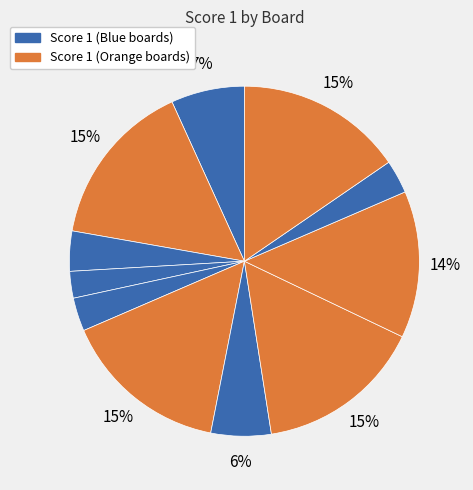

Rank the categories by value from highest to lowest.

2, 6, 8, 11, 9, 1, 7, 3, 5, 10, 4